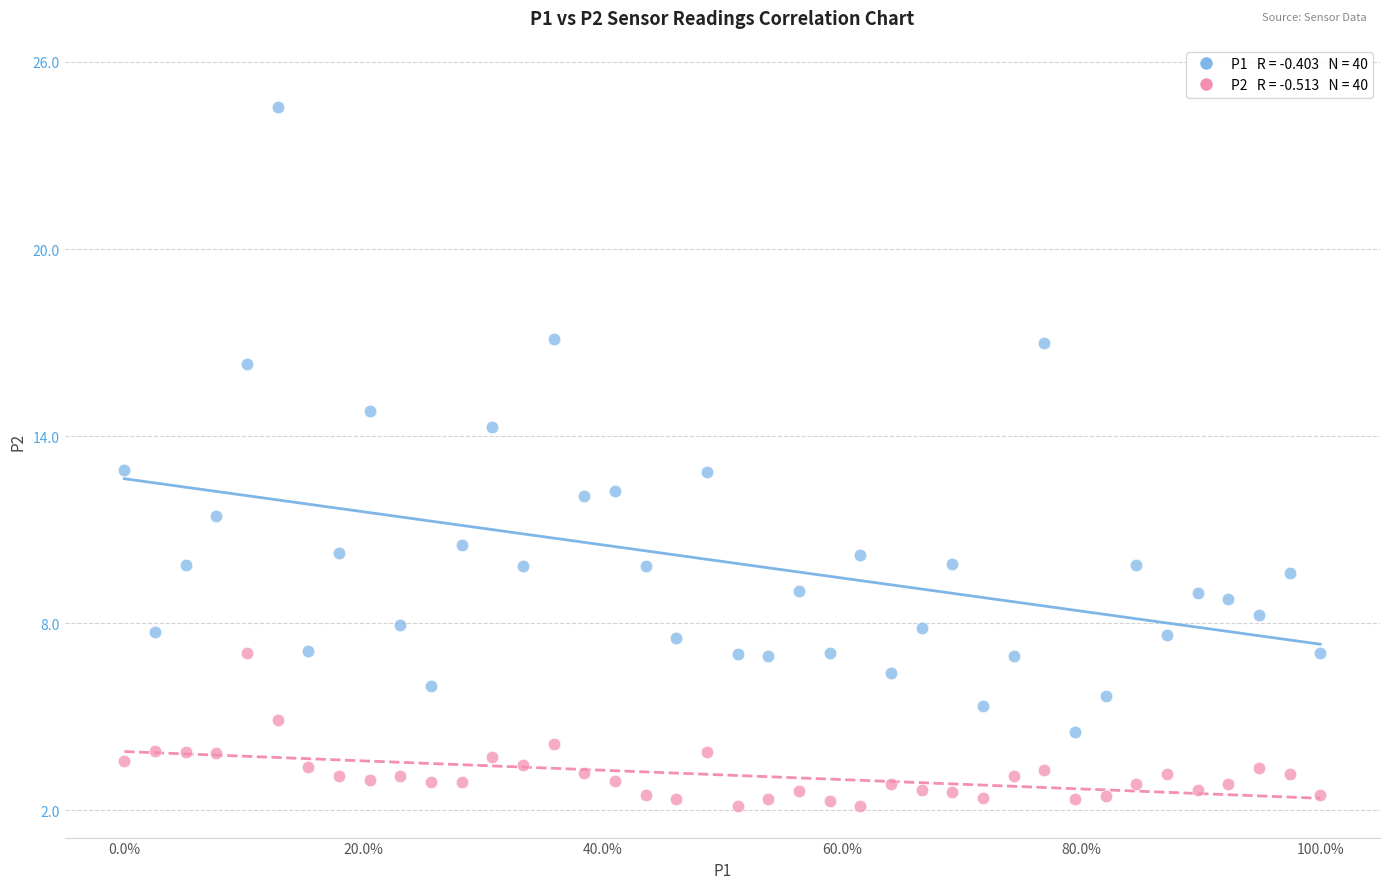

Across all data points, what is the range of X values (max minus min)?

1.0